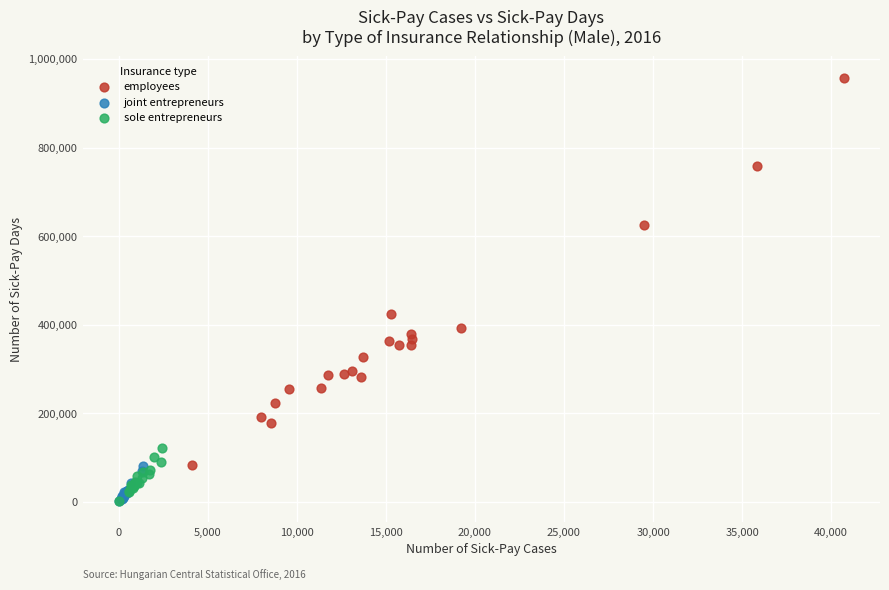

What are all the series names shown in the legend?

employees, joint entrepreneurs, sole entrepreneurs